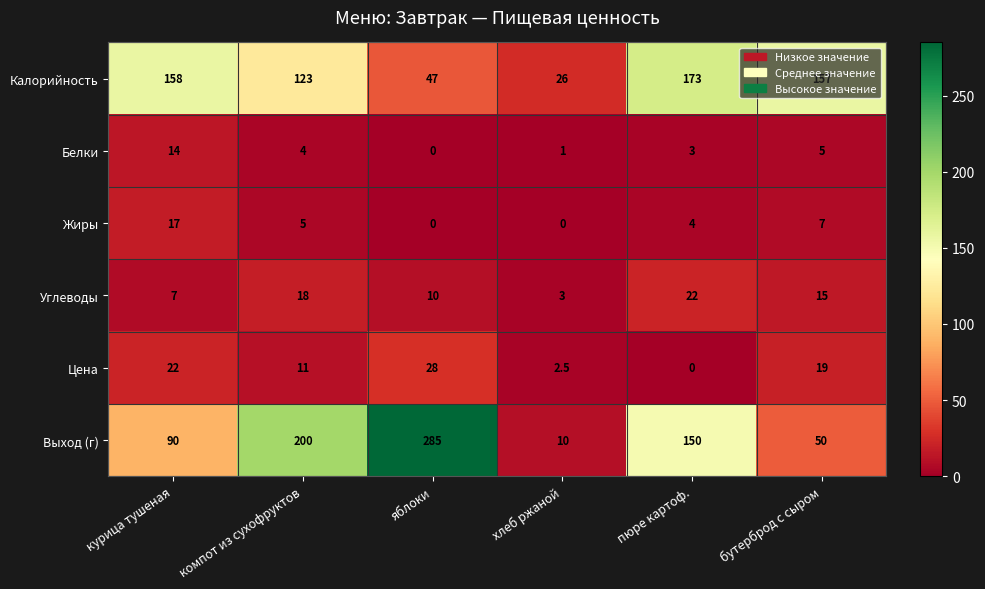

Count the number of data series in this chart.

6